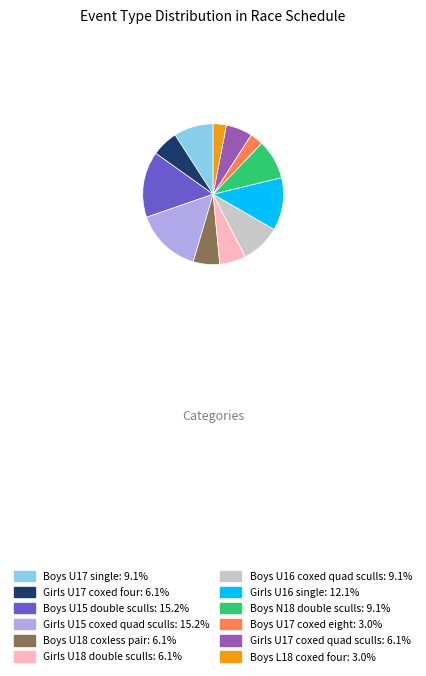

Is the sum of Boys U17 coxed eight: 3.0% and Boys U16 coxed quad sculls: 9.1% greater than half?

No